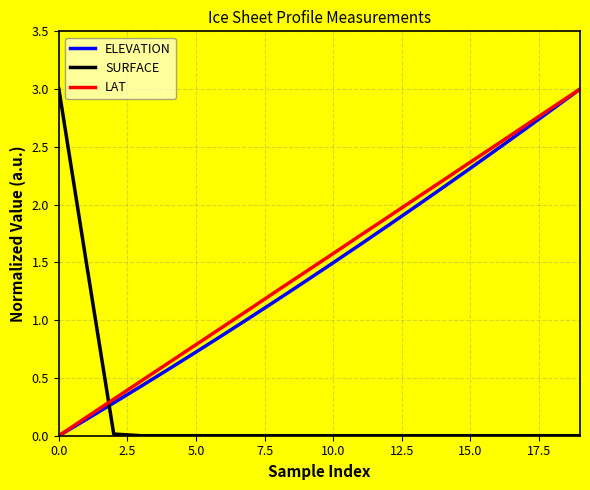

After their last crossing, which series has the higher values: SURFACE or LAT?

LAT